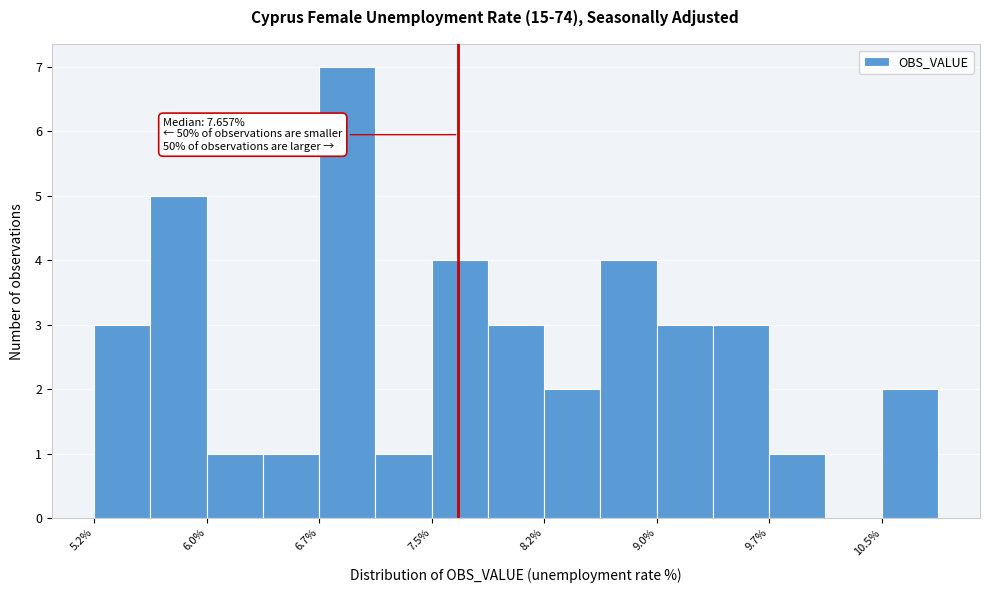

Around what value on the x-axis is the tallest bar? Give the approximate position of its centre, as read against the axis.

6.9